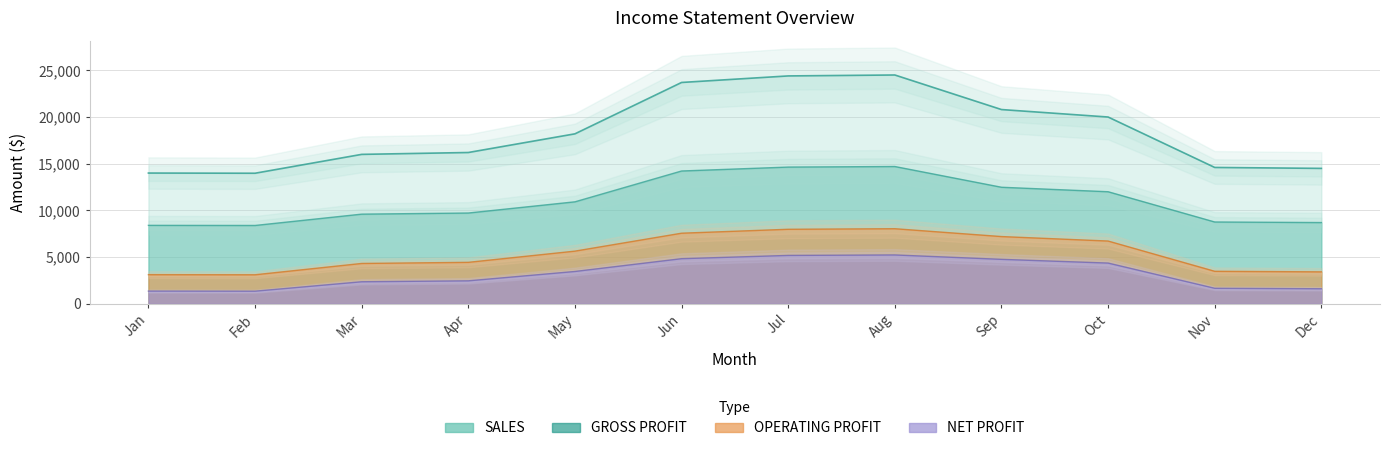

At which category does NET PROFIT reach its first local valley?

Feb